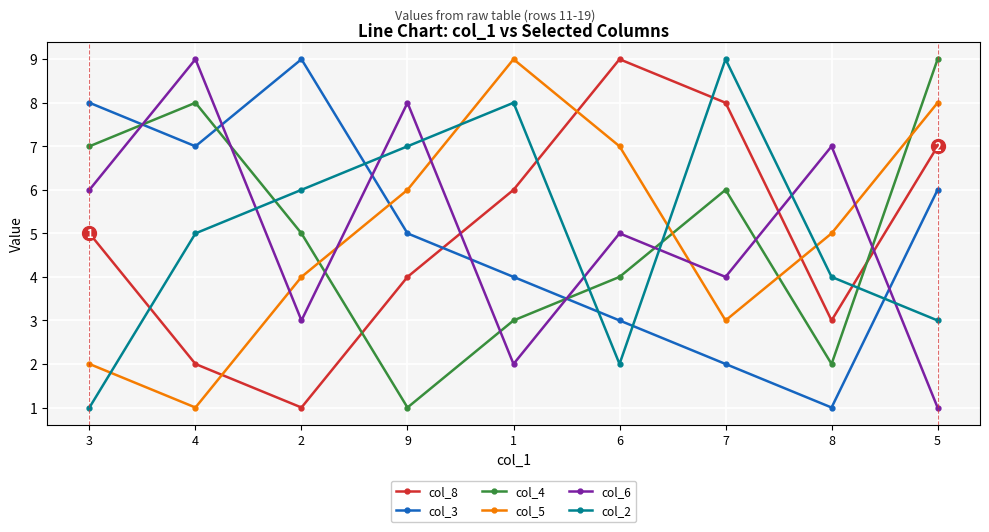

Is this an area chart (filled region under the line)?

No